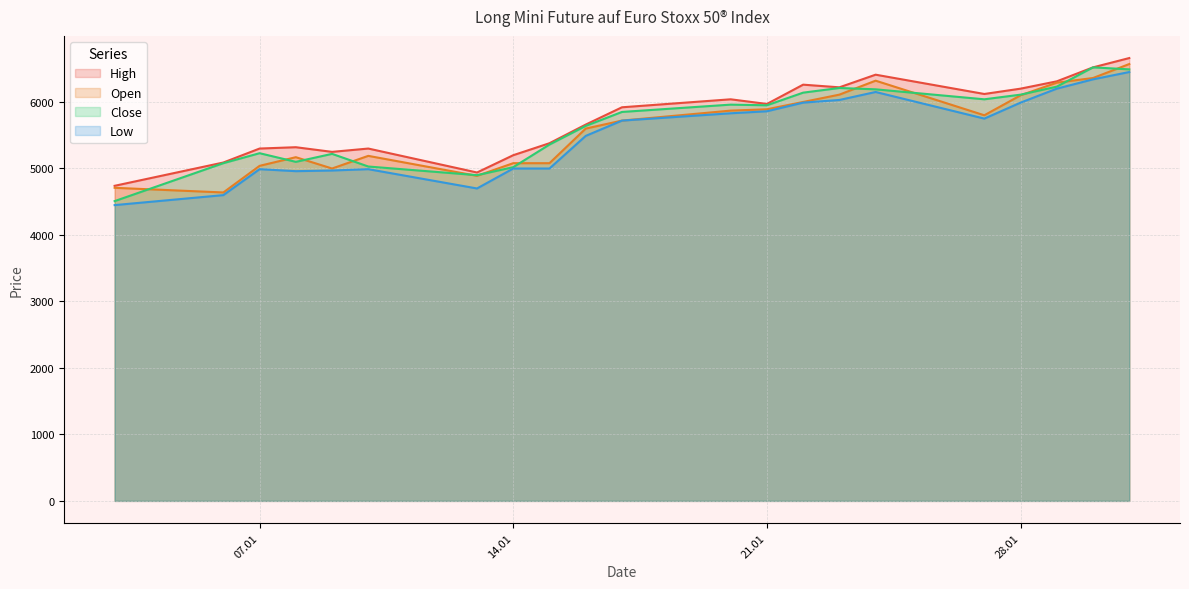

True or false: Close and High intersect in this chart.

False